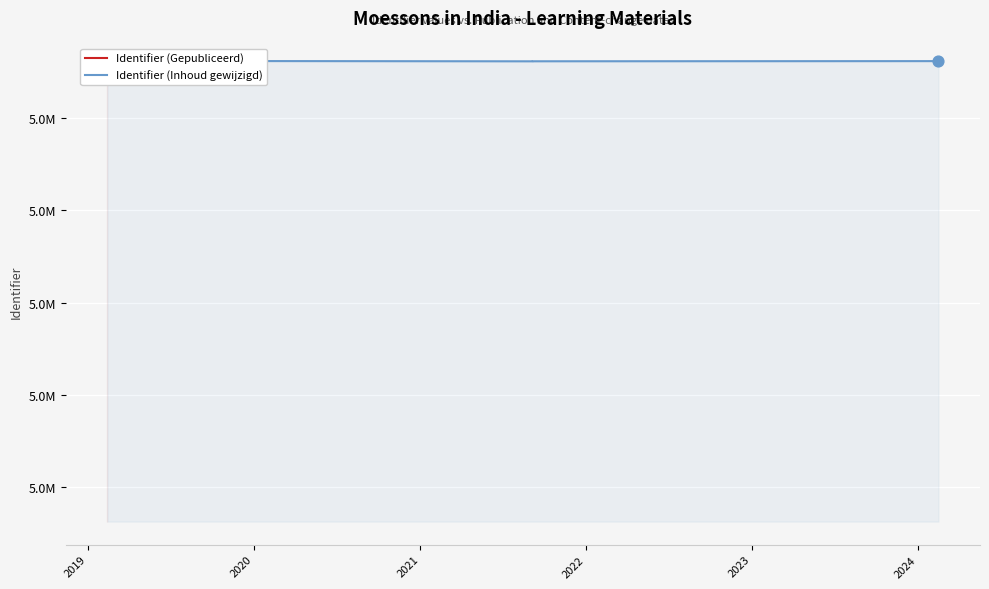

Which series has the largest Y range (max minus min)?

Identifier (Gepubliceerd)